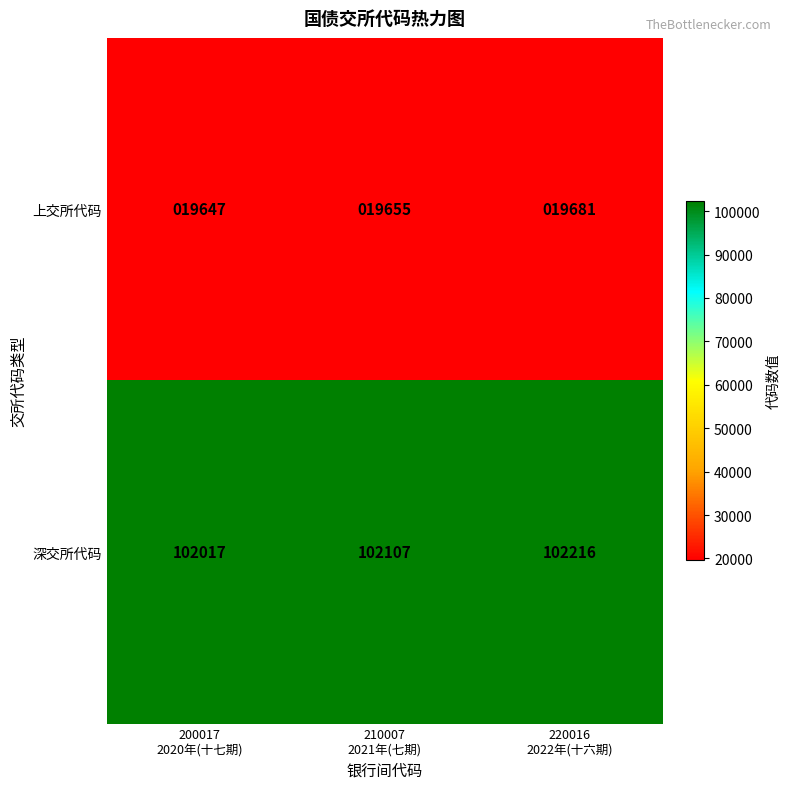

Which series has the largest total across all categories?

深交所代码